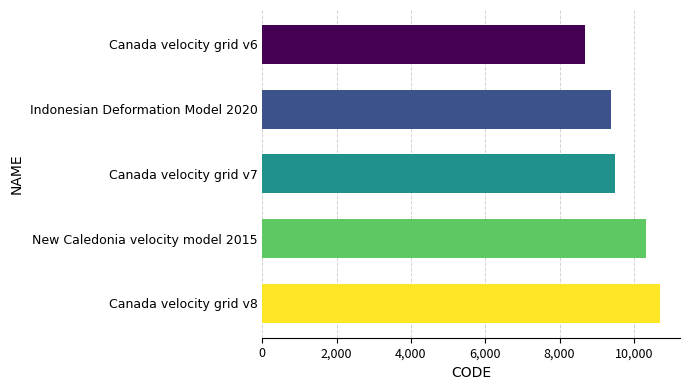

How many values are below 9483?

2